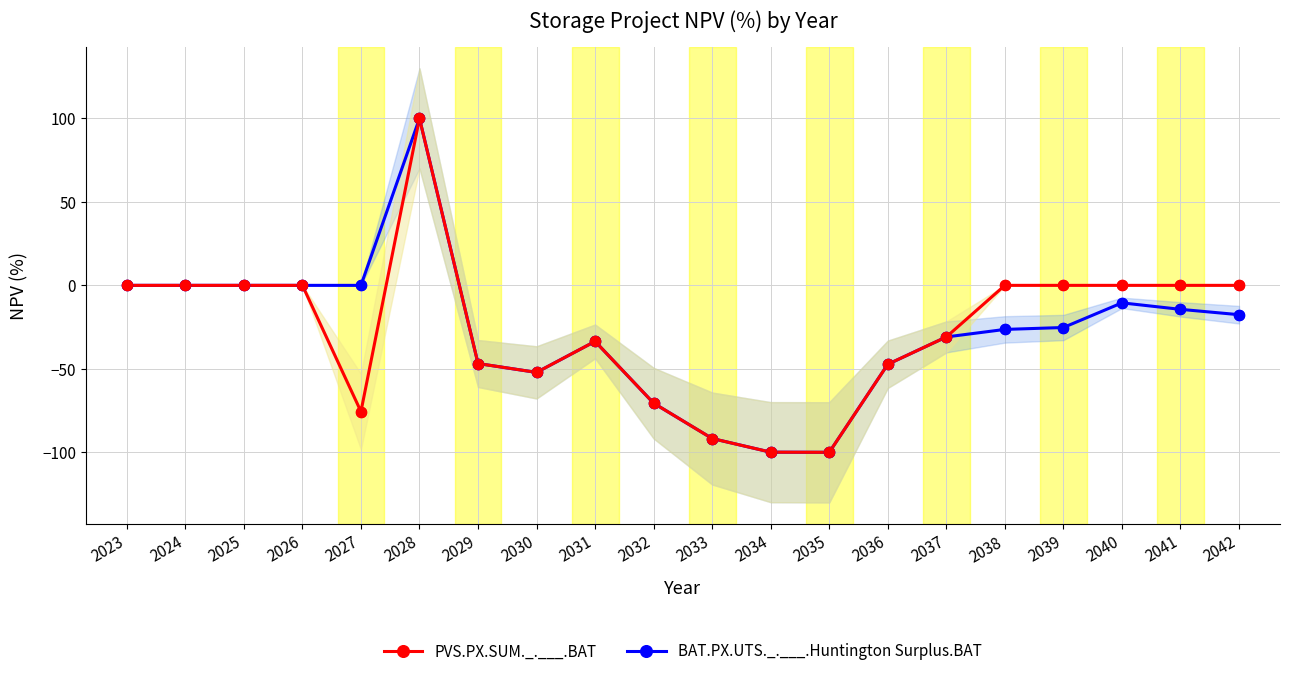

Is the value of BAT.PX.UTS._.___.Huntington Surplus.BAT at 2031 greater than the value of PVS.PX.SUM._.___.BAT at 2035?

Yes